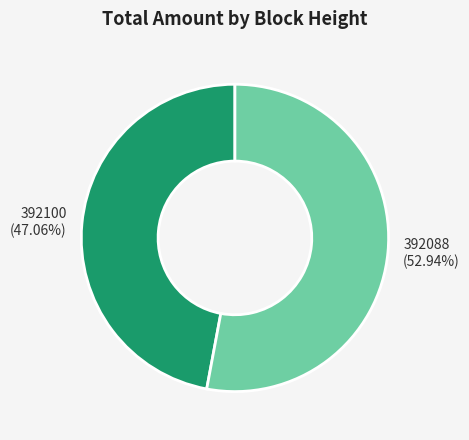

To the nearest percent, what percentage of the pie is 392088?

53%